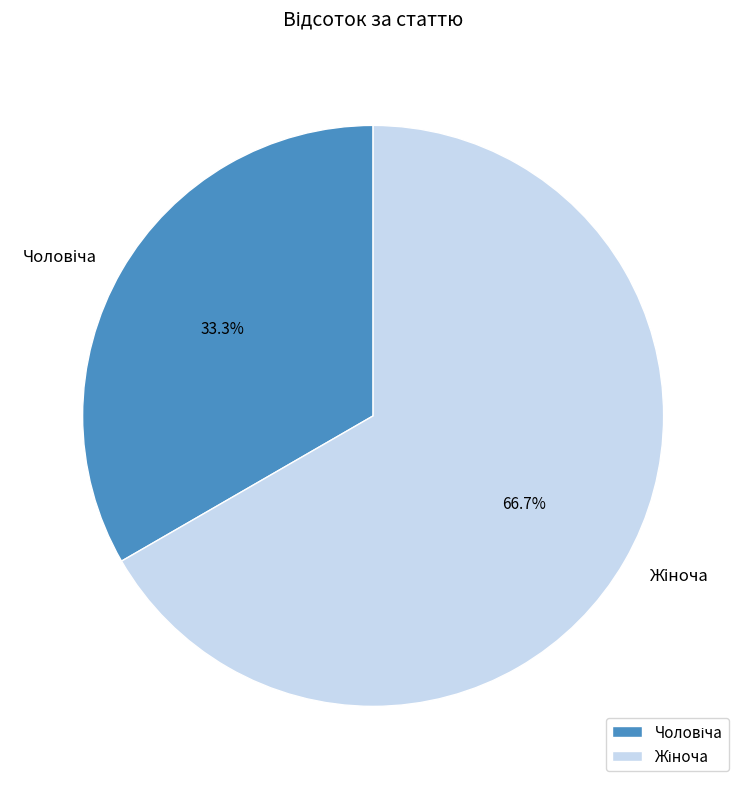

Does any single category account for the majority?

Yes